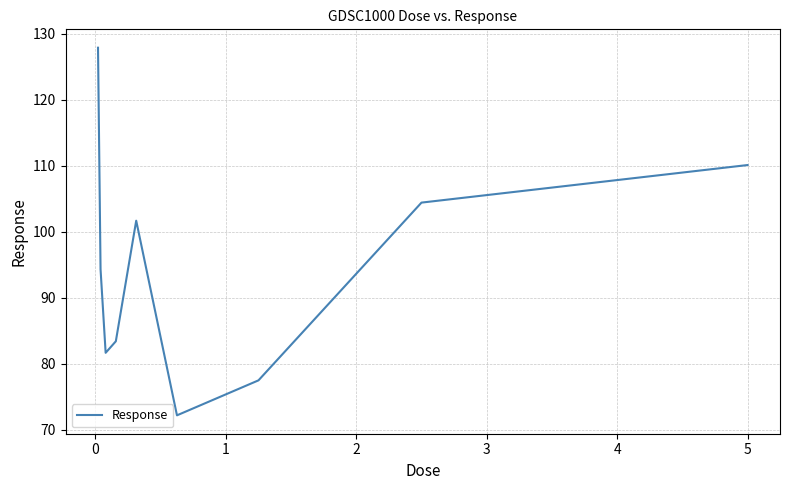

Does the chart display data point markers on the line(s)?

No